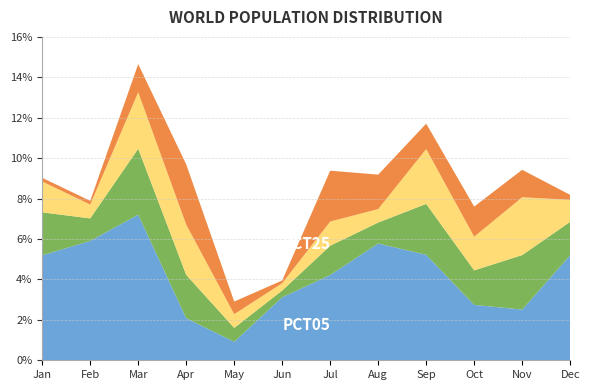

Reading right to left, extract all data points from this chart.

pct05: 5.2	2.5	2.7	5.2	5.8	4.2	3.1	0.9	2.1	7.2	5.9	5.2
pct25: 1.7	2.7	1.7	2.5	1.0	1.4	0.3	0.7	2.1	3.3	1.1	2.1
pct55: 1.1	2.9	1.7	2.7	0.7	1.2	0.4	0.7	2.5	2.8	0.7	1.5
pct95: 0.2	1.4	1.5	1.3	1.7	2.5	0.1	0.6	3.0	1.4	0.2	0.2